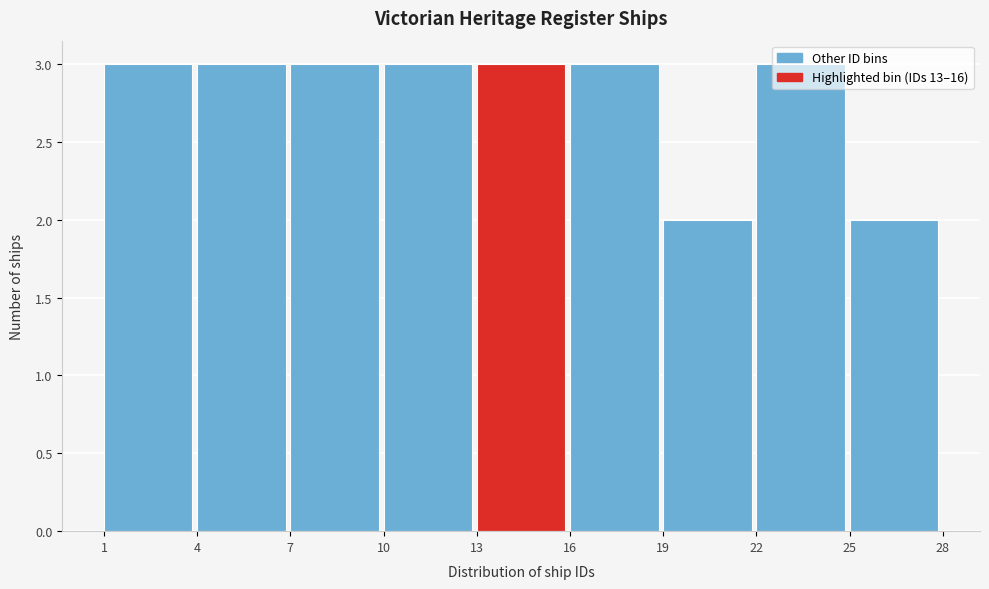

What is the height of the bar covering 10 to 13 on the x-axis? The values are not printed on the chart, so give them approximately, as read against the axis.

3